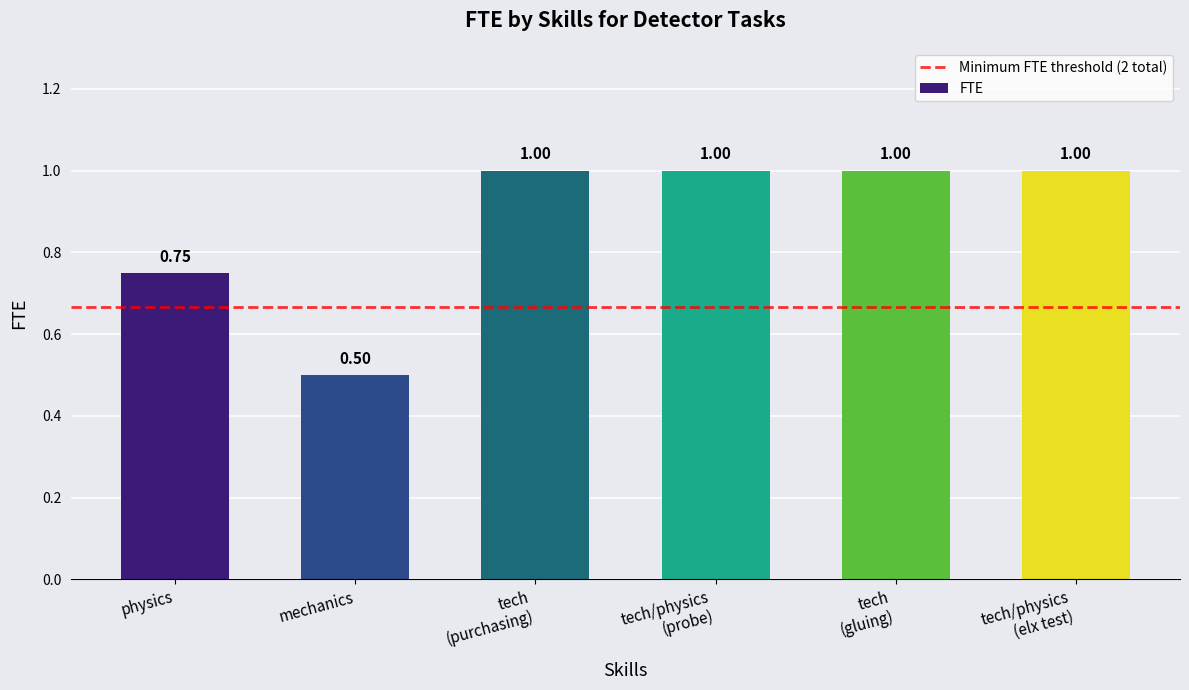

Which label corresponds to the smallest value in the chart?

mechanics